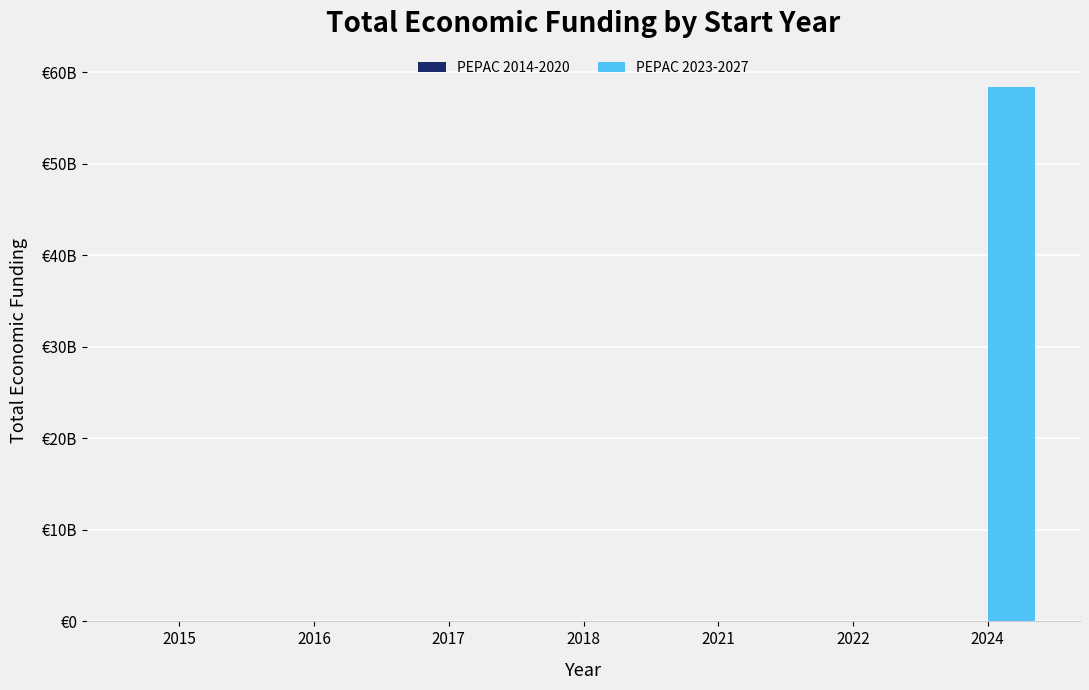

Rank the series by their maximum value, from highest to lowest.

PEPAC 2023-2027, PEPAC 2014-2020